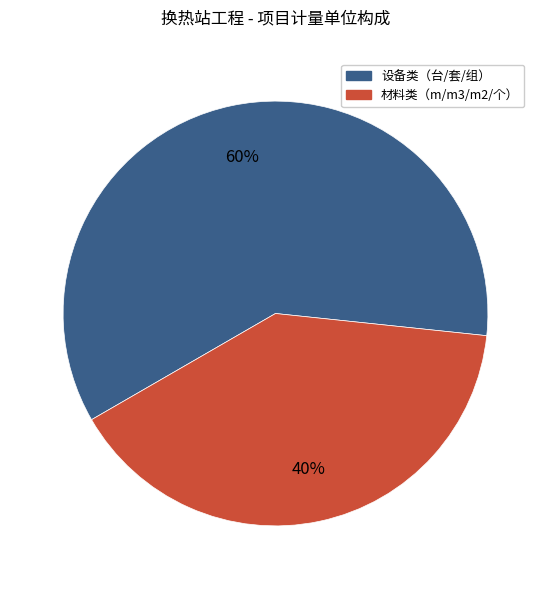

To the nearest percent, what is the difference between the largest and smallest slice percentages?

20%